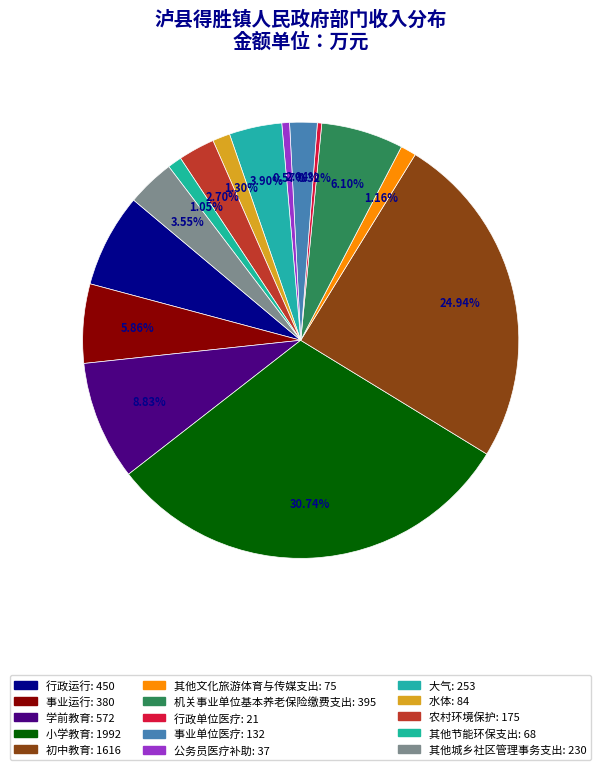

How many slices are in this pie chart?

15